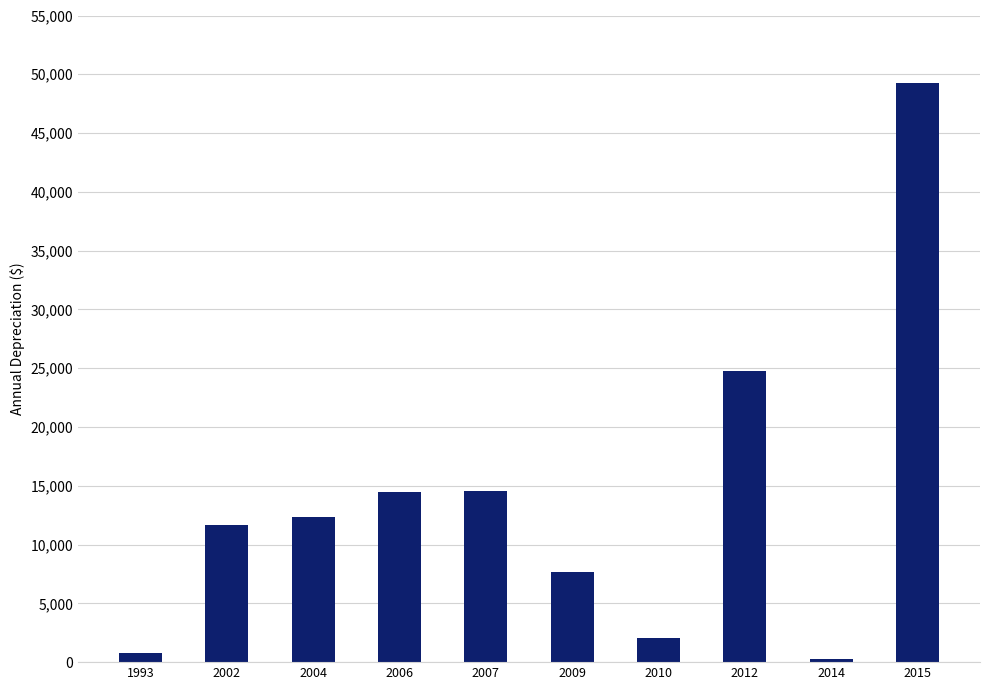

True or false: the data shows 49250.4 at 2015.

True